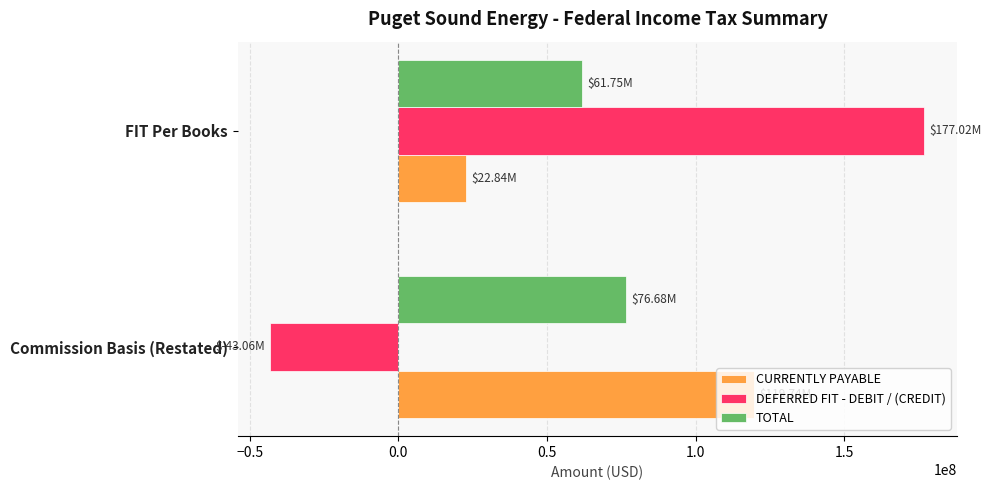

Which series changed the most between Commission Basis (Restated) and FIT Per Books?

DEFERRED FIT - DEBIT / (CREDIT)